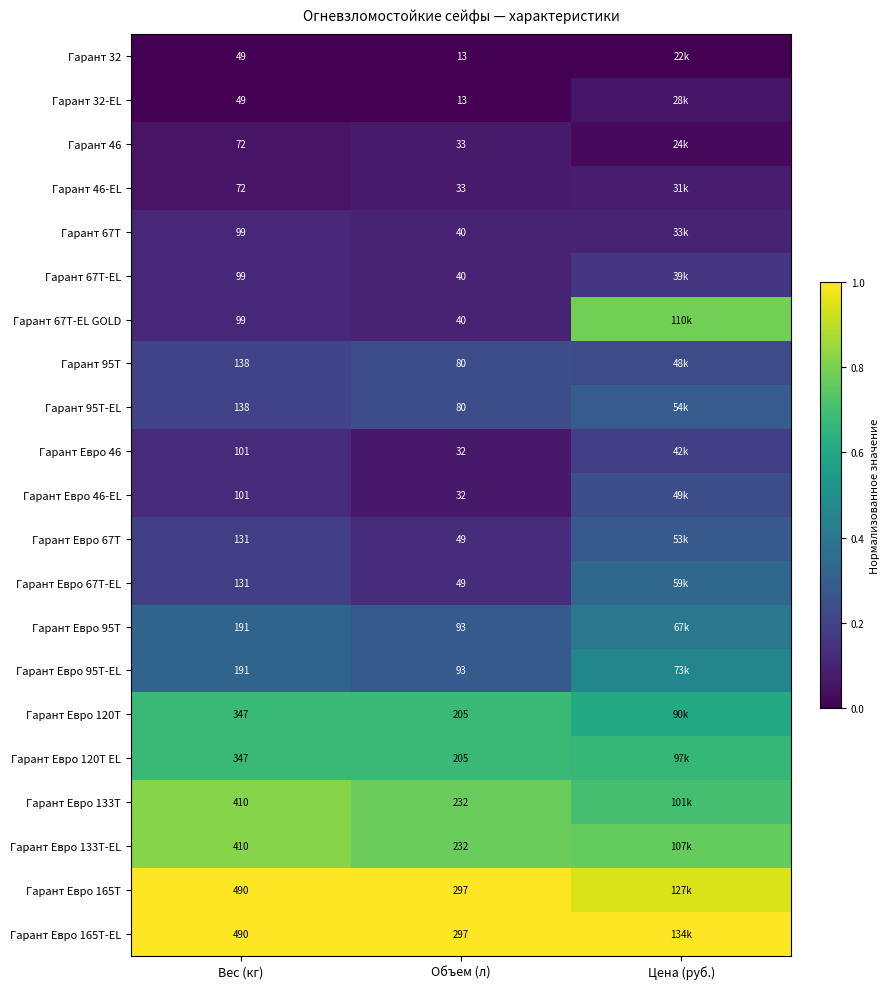

Is the value of Гарант Евро 165Т-EL at Объем (л) greater than the value of Гарант Евро 133Т-EL at Вес (кг)?

No